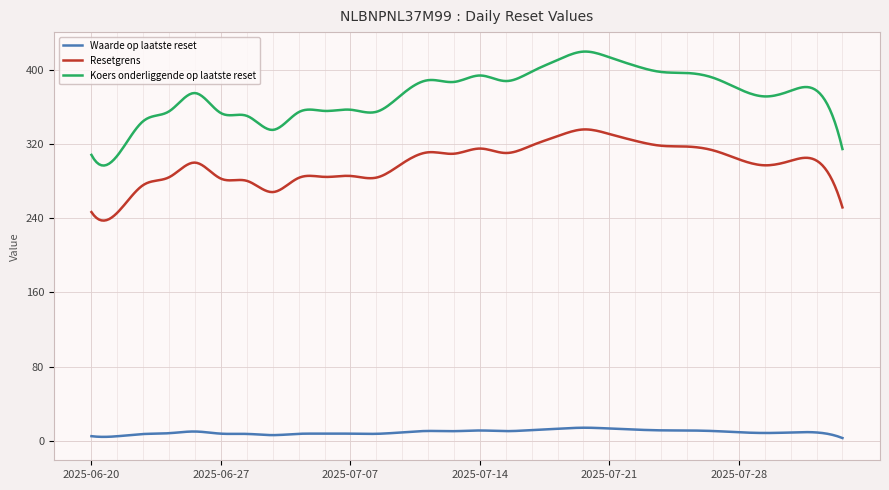

List the series in order of their overall mean, lowest first.

Waarde op laatste reset, Resetgrens, Koers onderliggende op laatste reset